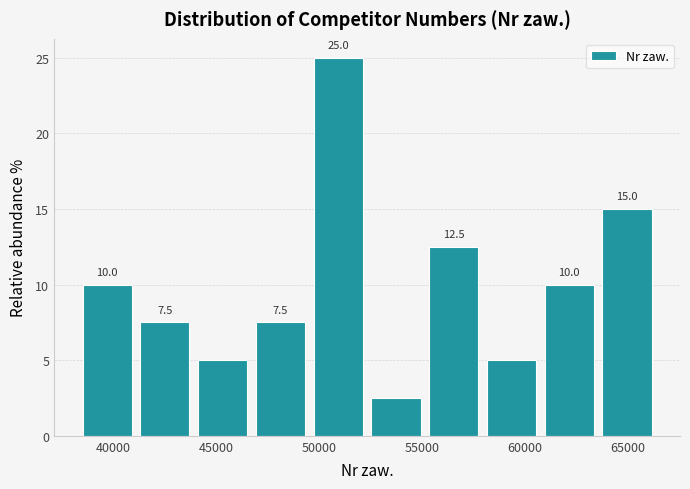

Which range on the x-axis has the tallest bar?

49500 to 52500